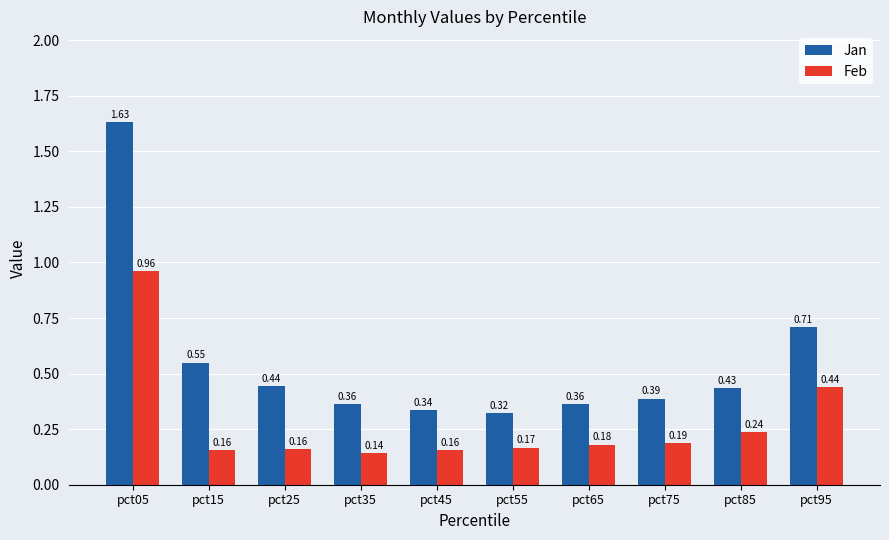

Which series has the largest total across all categories?

Jan